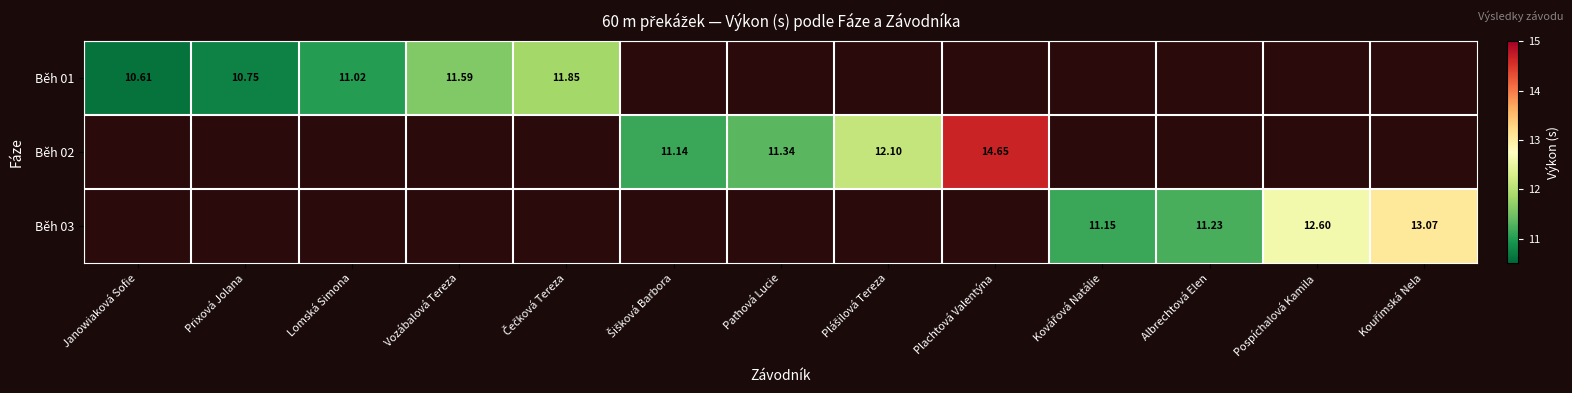

Which label corresponds to the largest value in the chart?

Plachtová Valentýna